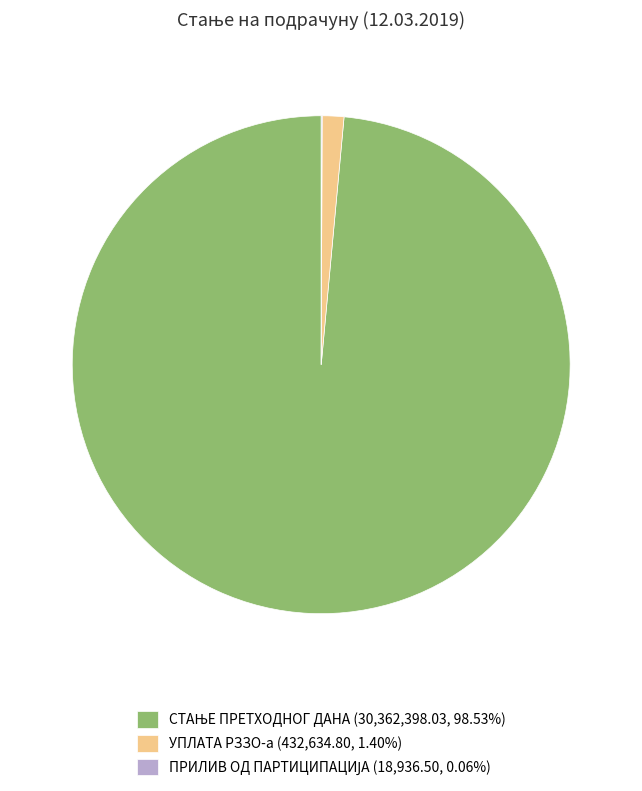

Is there a majority slice in this chart?

Yes